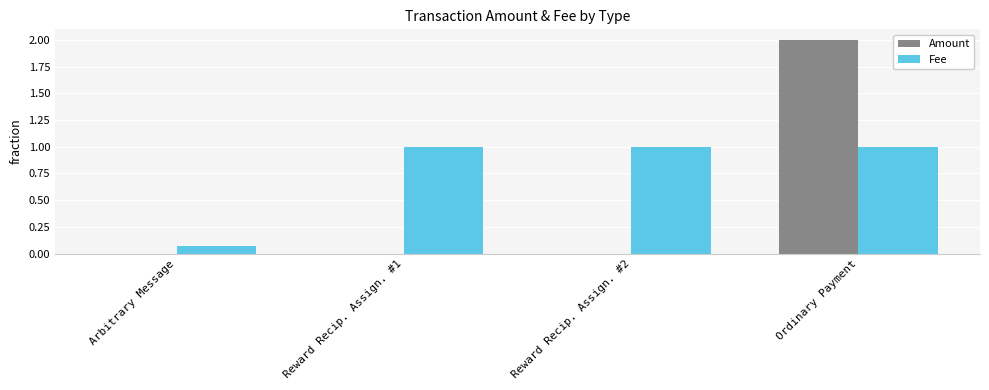

What is the maximum value for Fee?

1.0